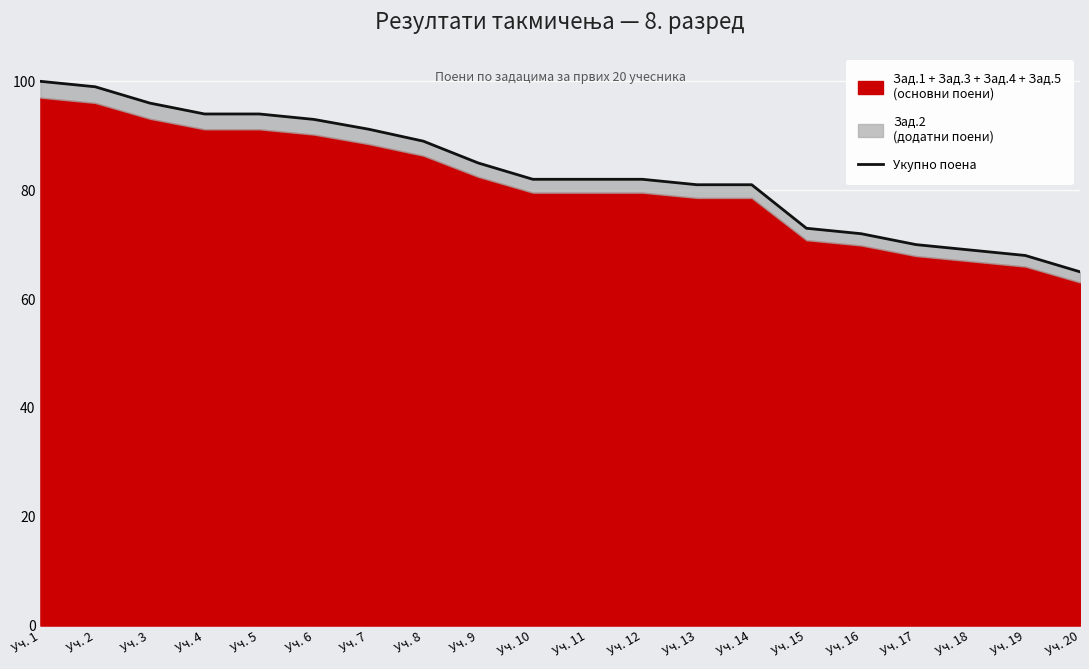

True or false: there are more than 2 points higher than both neighbors.

False